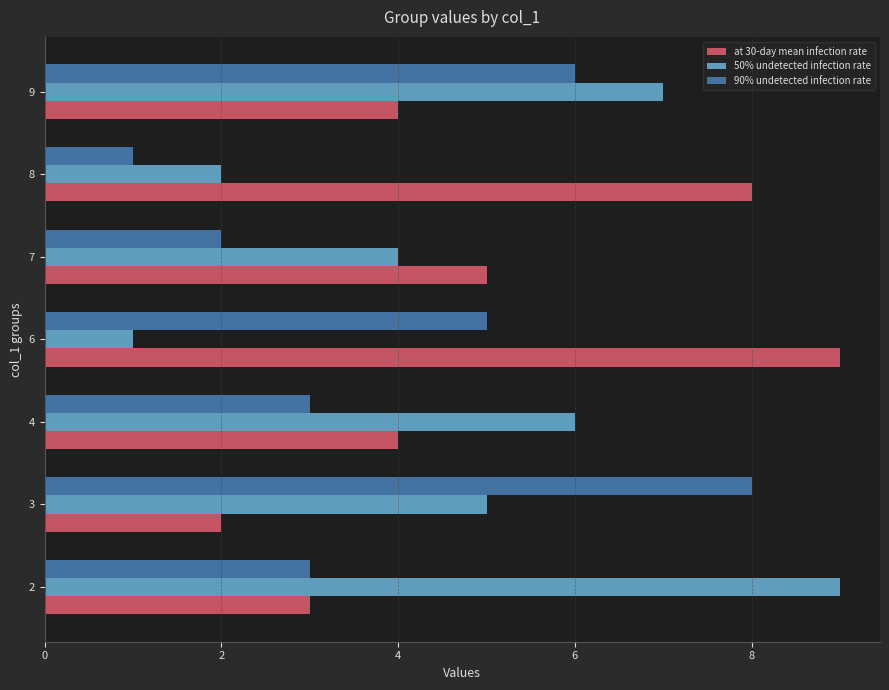

At 9, list the series in order from largest to smallest.

50% undetected infection rate, 90% undetected infection rate, at 30-day mean infection rate